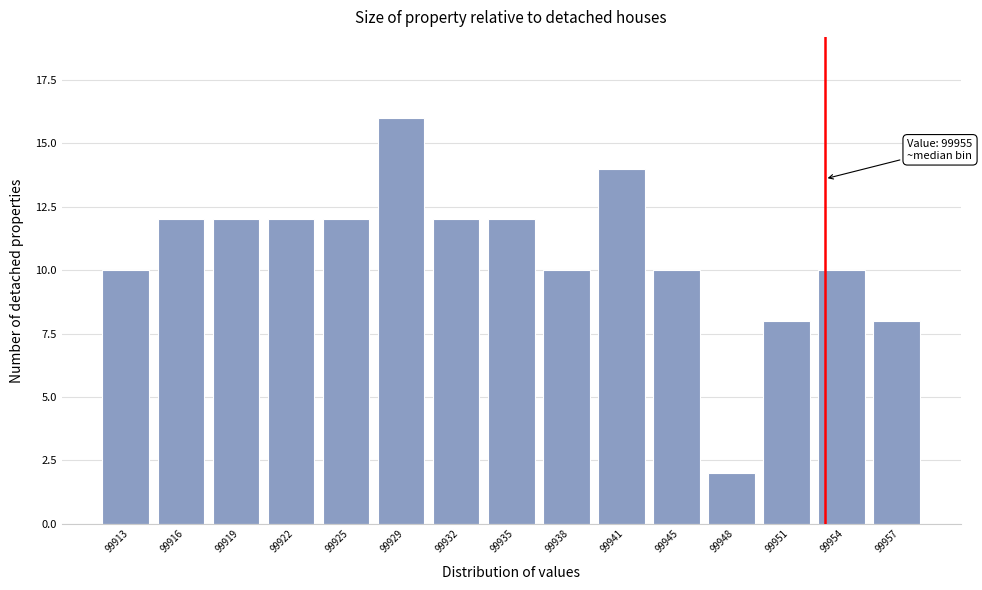

Reading left to right, extract all data points from this chart.

99913=10	99916=12	99919=12	99922=12	99925=12	99929=16	99932=12	99935=12	99938=10	99941=14	99945=10	99948=2	99951=8	99954=10	99957=8